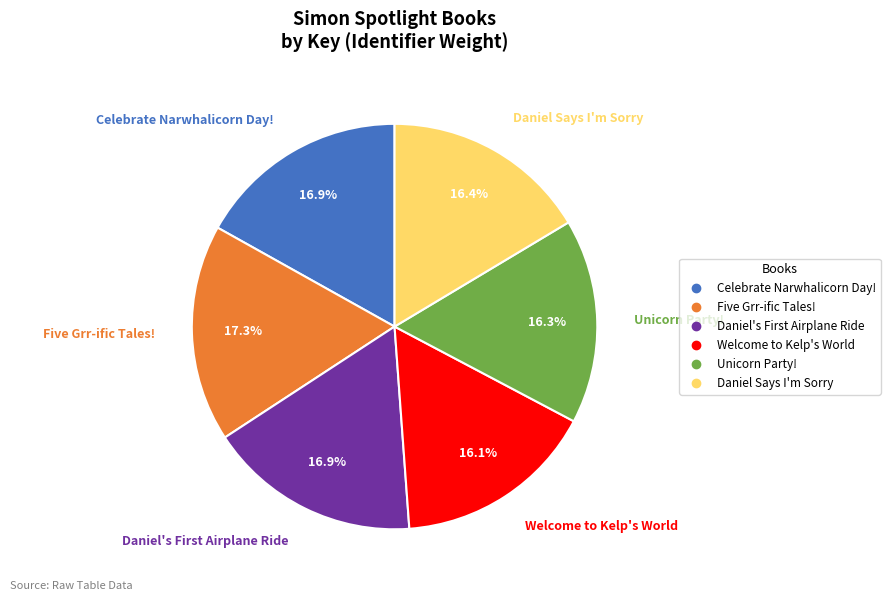

Between Five Grr-ific Tales! and Unicorn Party!, which is larger?

Five Grr-ific Tales!